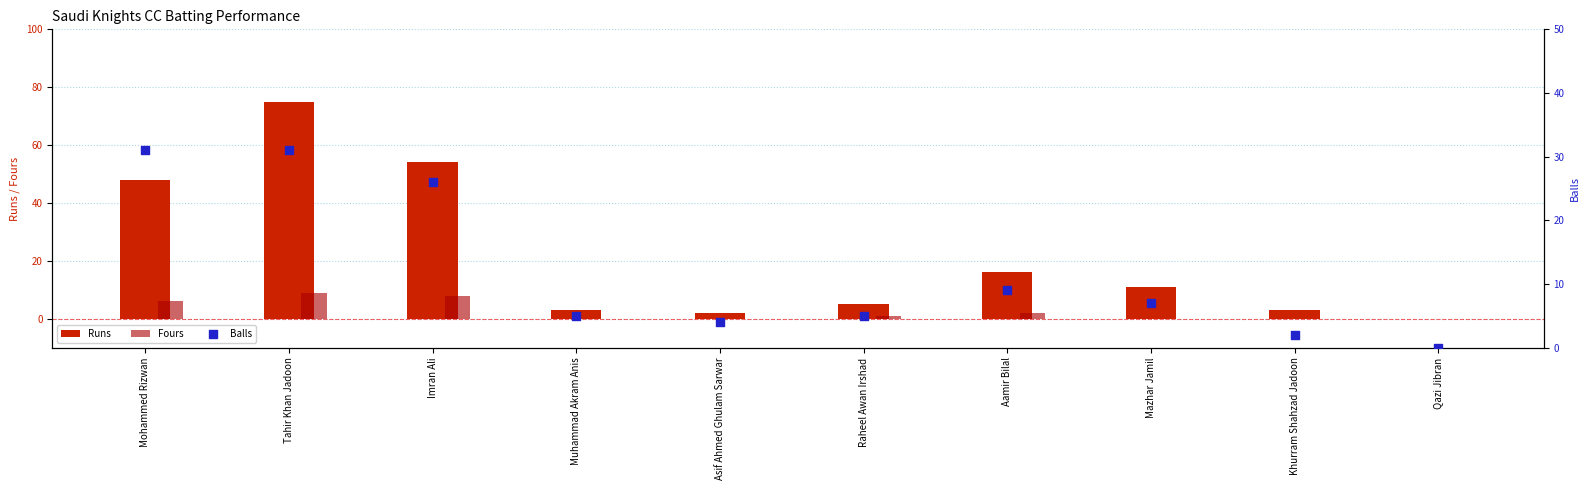

What is the total value across all series at Khurram Shahzad Jadoon?

5